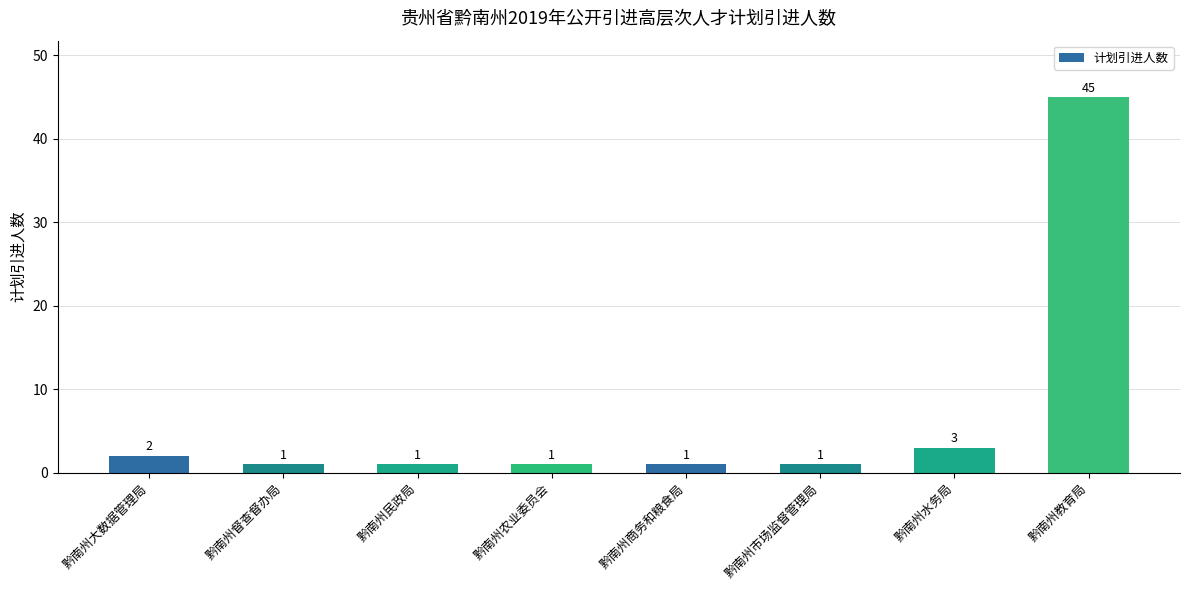

Reading left to right, extract all data points from this chart.

黔南州大数据管理局=2	黔南州督查督办局=1	黔南州民政局=1	黔南州农业委员会=1	黔南州商务和粮食局=1	黔南州市场监督管理局=1	黔南州水务局=3	黔南州教育局=45